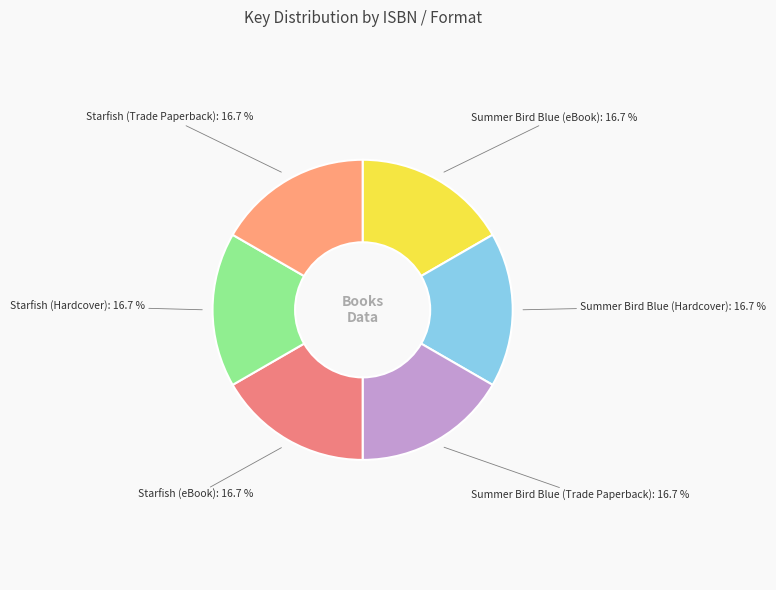

Which category has the biggest portion of the pie?

Summer Bird Blue (eBook)